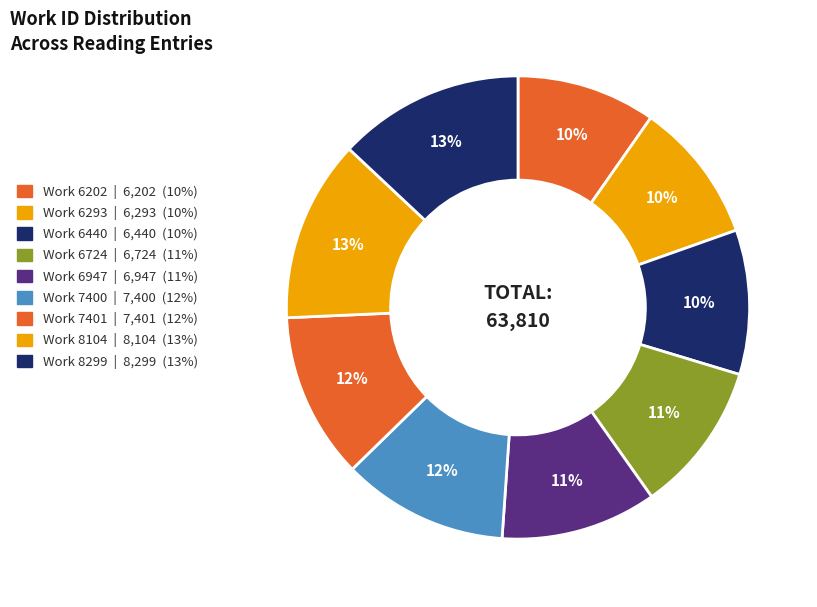

True or false: Work 8299 accounts for 13% of the total.

True